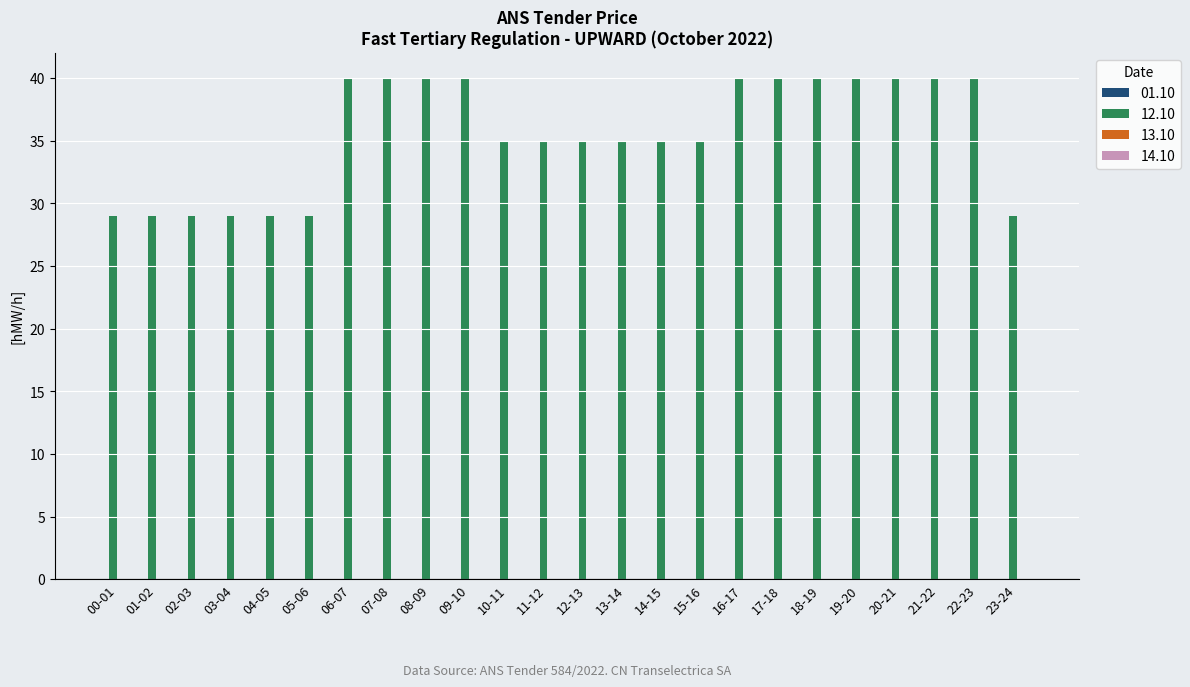

What is the label of the 4th bar from the right?

20-21